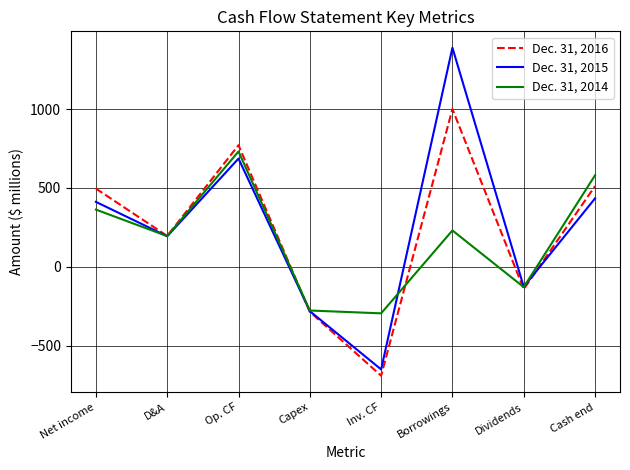

Reading right to left, what are all the values shown in this chart?

Dec. 31, 2016: 512	-141	1000	-689	-284	771	196	496
Dec. 31, 2015: 434	-126	1388	-649	-280	686	194	412
Dec. 31, 2014: 580	-128	231	-294	-276	731	195	363